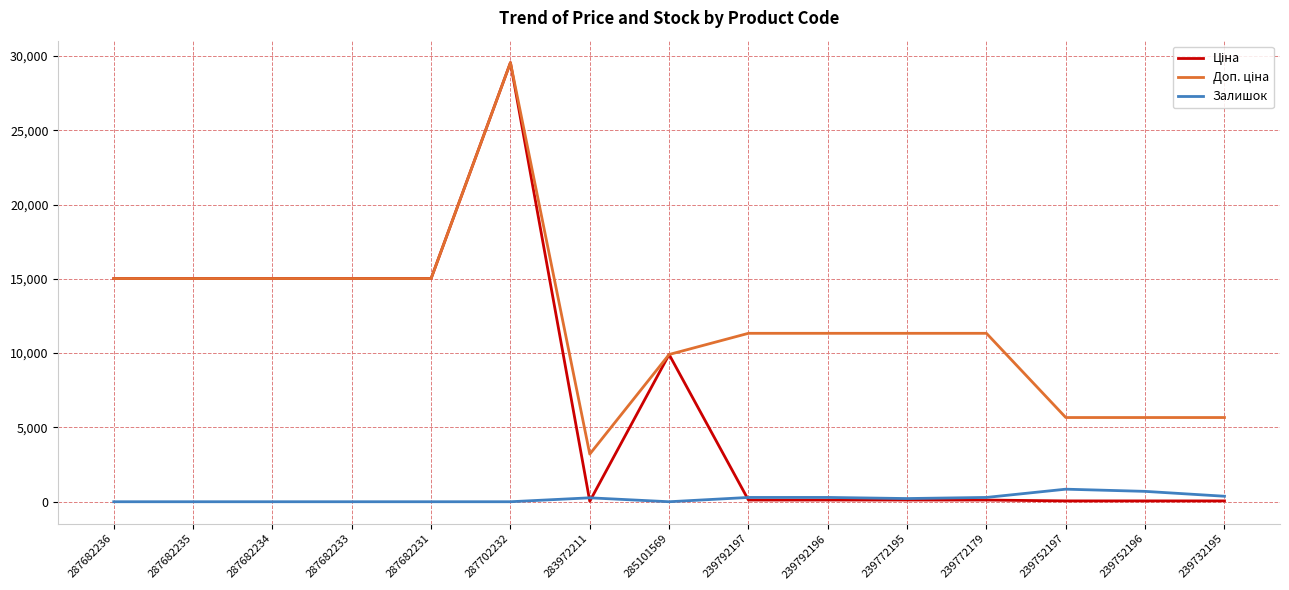

At which category does the chart reach its peak across all series?

287702232